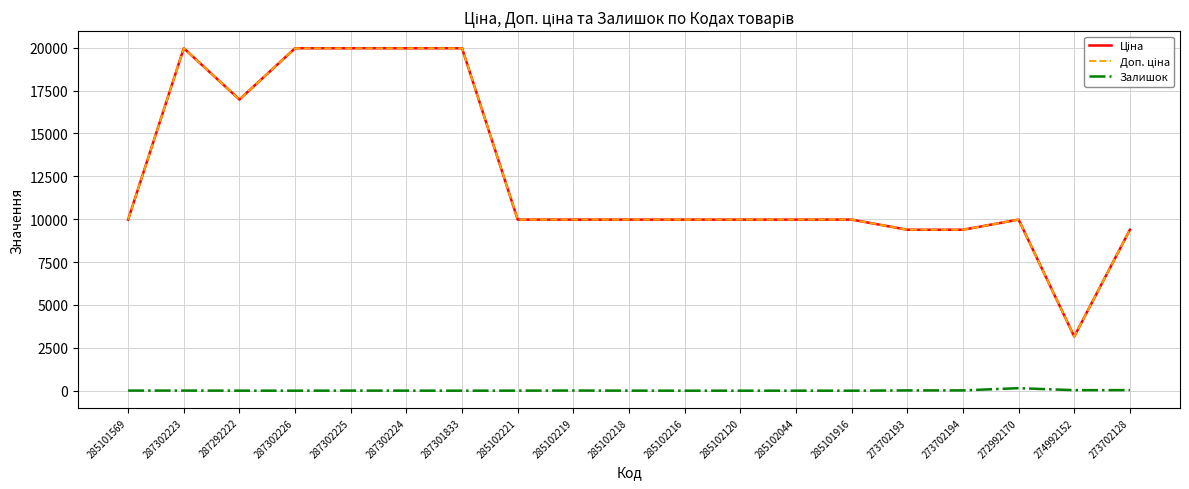

The Залишок series shows 18.0 at 273702194. True or false?

True